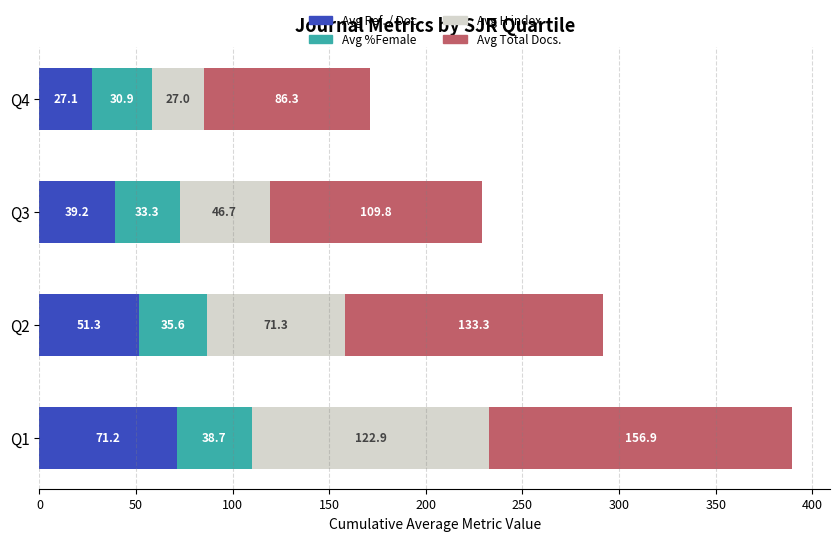

What is the maximum value for Avg Ref. / Doc.?

71.2